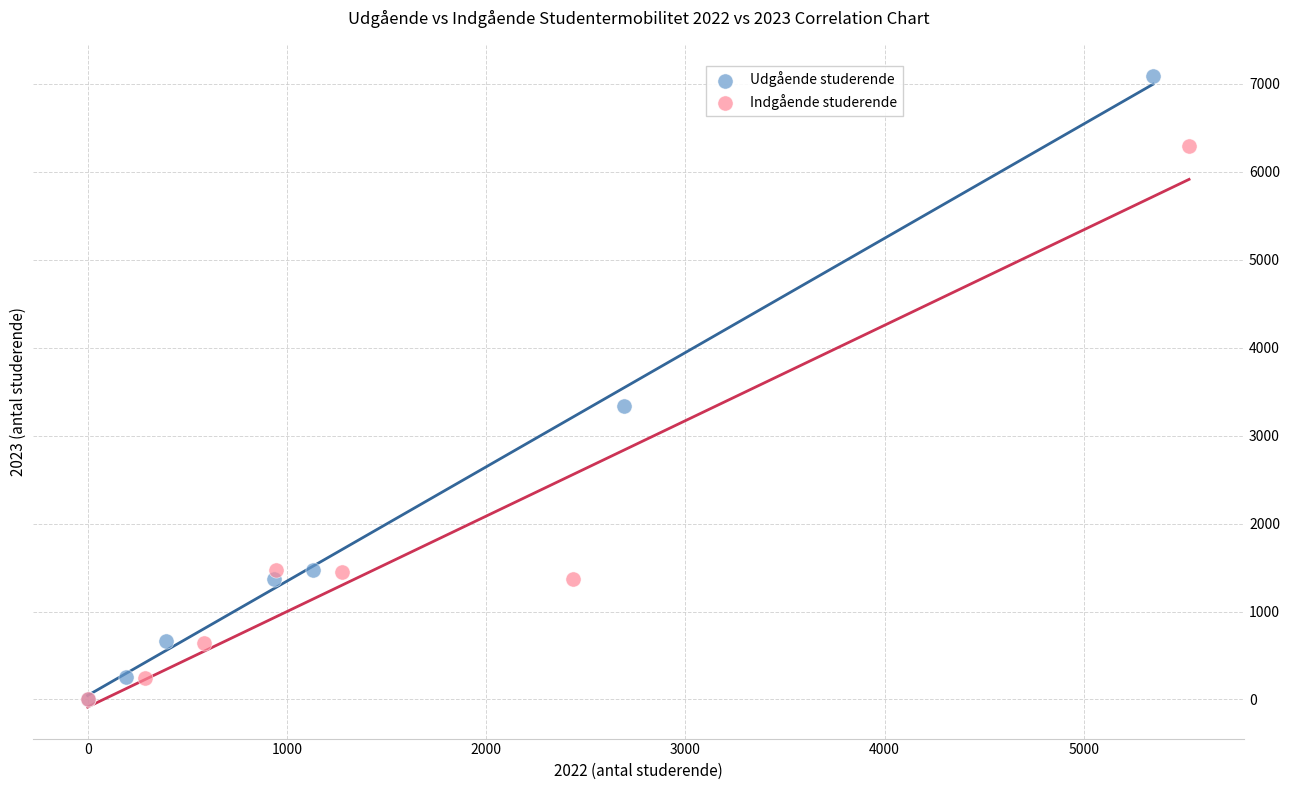

Which series has the largest Y range (max minus min)?

Udgående studerende